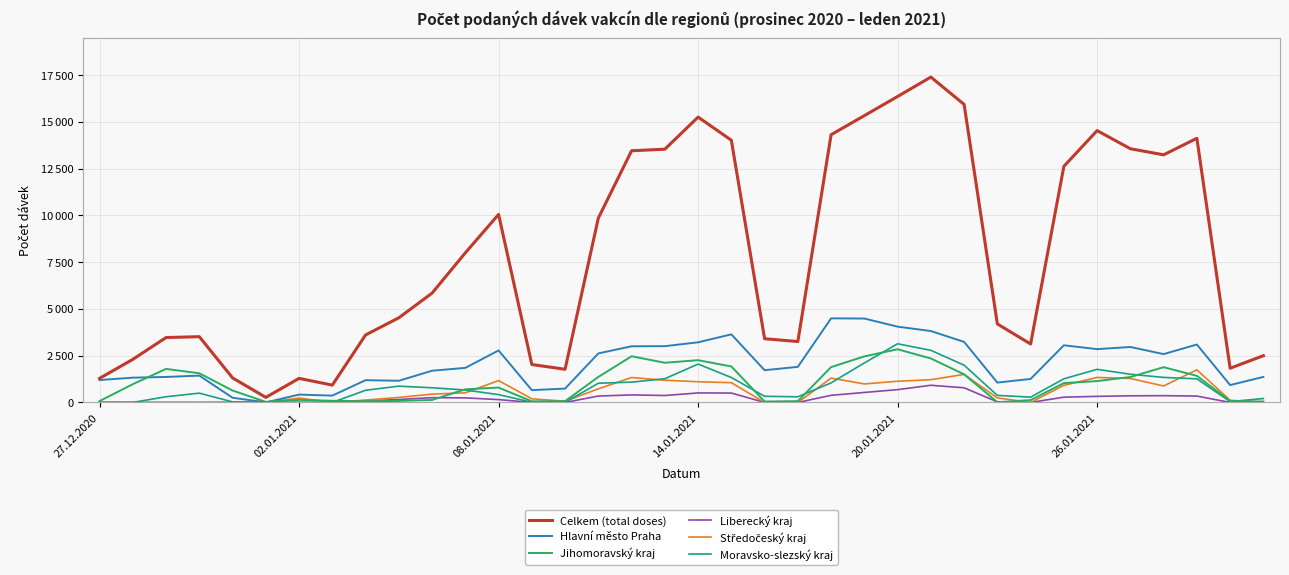

Reading left to right, what are all the values shown in this chart?

Celkem (total doses): 1287	2303	3470	3516	1312	271	1287	927	3609	4526	5846	7999	10053	2028	1774	9859	13457	13541	15257	14020	3408	3257	14315	15336	16359	17396	15937	4198	3125	12623	14535	13566	13240	14125	1829	2500
Hlavní město Praha: 1198	1325	1363	1435	252	3	420	365	1191	1159	1696	1849	2780	658	740	2622	3003	3009	3215	3641	1724	1903	4496	4487	4052	3818	3237	1062	1257	3056	2851	2966	2585	3097	929	1365
Jihomoravský kraj: 74	976	1794	1560	638	31	138	89	65	82	132	704	795	60	70	1363	2470	2122	2259	1924	50	69	1890	2463	2844	2351	1503	13	126	1035	1142	1360	1885	1422	76	50
Liberecký kraj: 2	0	0	0	0	0	1	0	84	157	255	244	152	0	0	342	403	371	508	503	0	0	381	534	685	918	784	30	0	282	325	355	362	341	0	0
Středočeský kraj: 2	0	3	0	18	1	235	0	127	268	445	515	1170	195	66	727	1333	1188	1107	1056	0	1	1301	990	1134	1216	1500	243	0	914	1337	1281	881	1744	115	0
Moravsko-slezský kraj: 3	0	306	497	30	0	0	1	651	871	784	666	418	12	2	1028	1086	1268	2052	1334	329	302	1047	2112	3137	2786	1993	377	284	1264	1770	1508	1338	1262	44	209